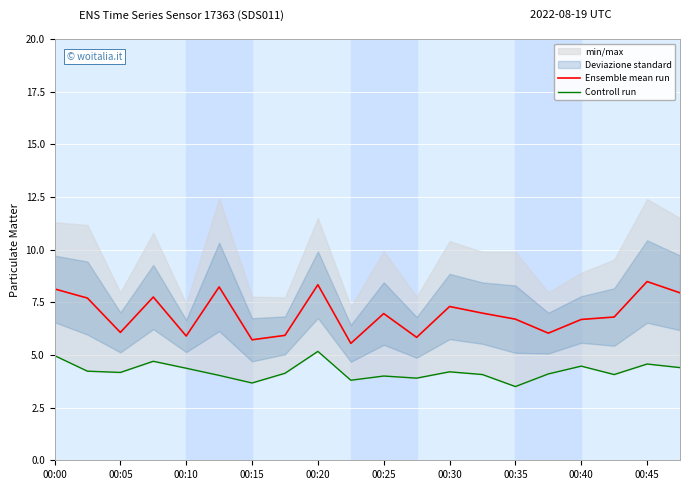

How many lines are shown in the chart?

2